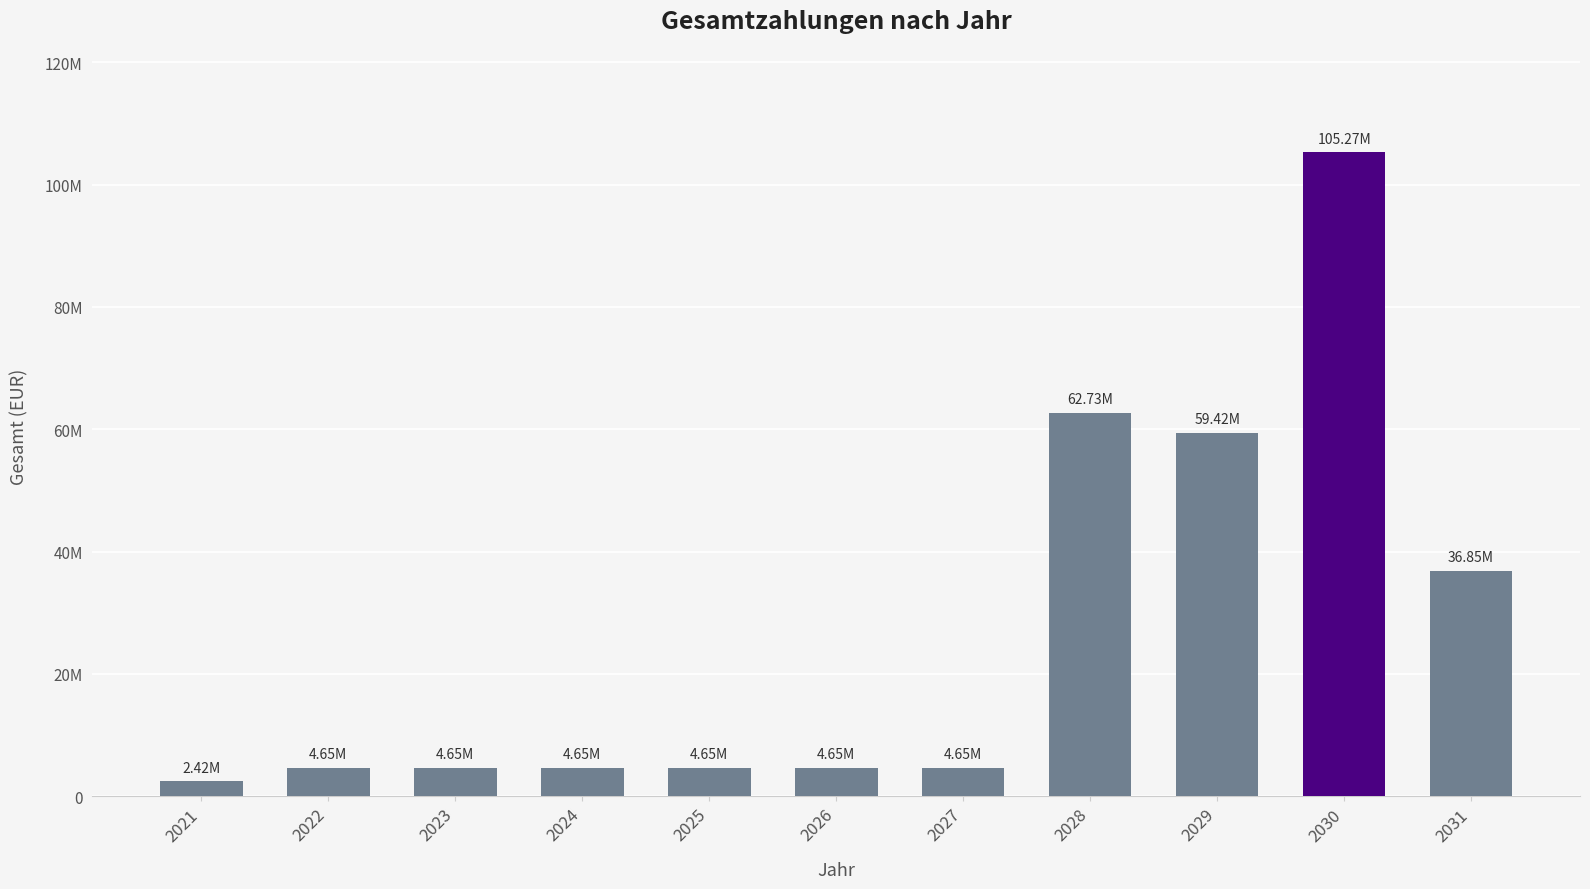

Does the chart contain any negative values?

No